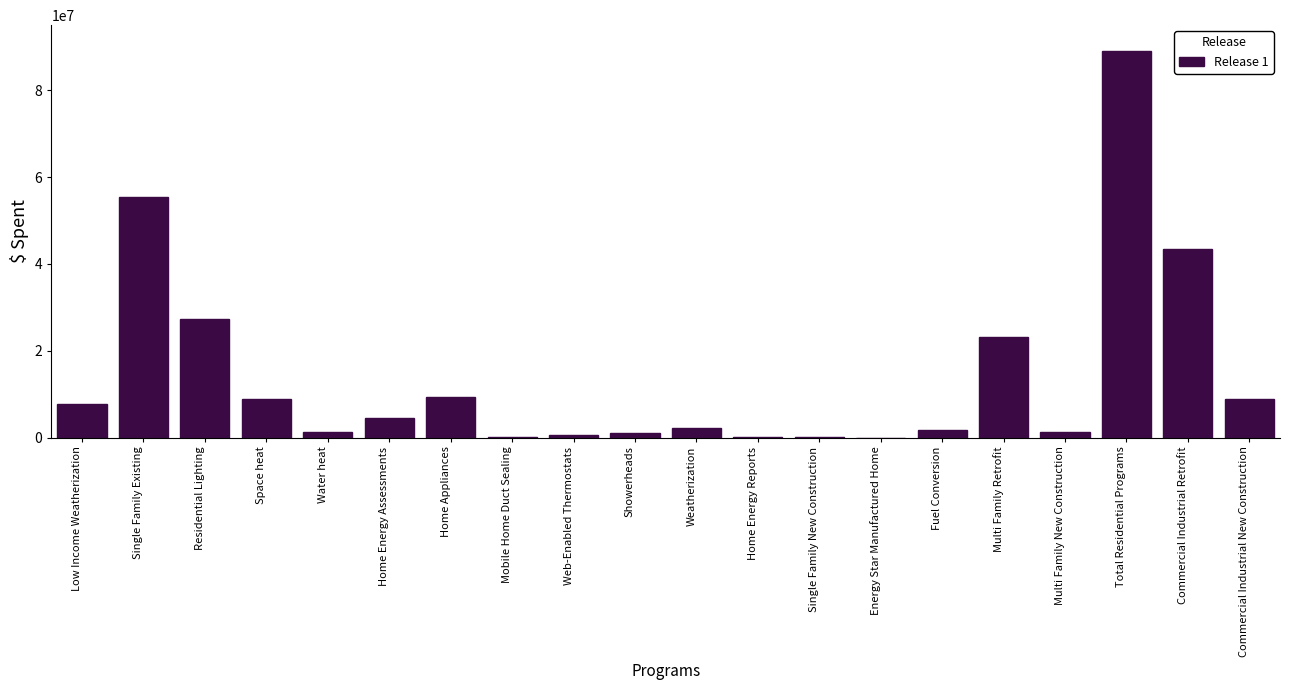

At which label is the value closest to 44493362?

Commercial Industrial Retrofit